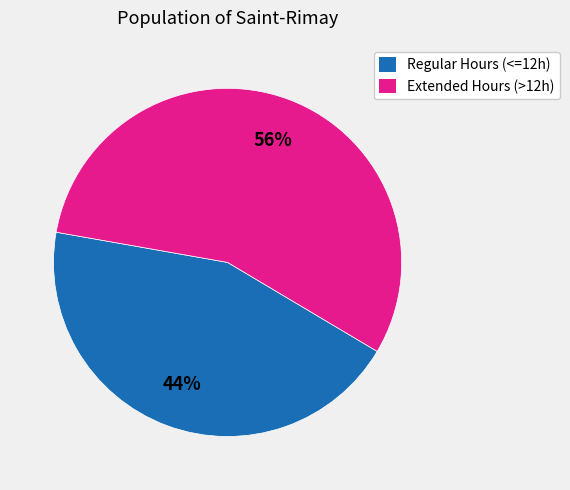

To the nearest percent, what is the average slice percentage?

50%